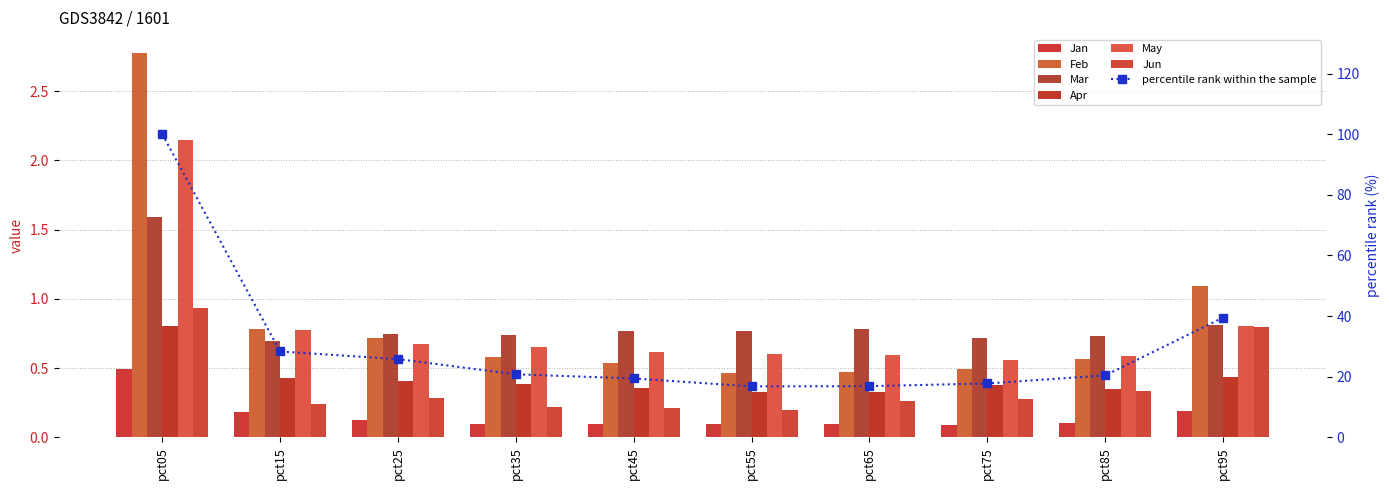

Rank the series at pct25 from lowest to highest value.

Jan, Jun, Apr, May, Feb, Mar